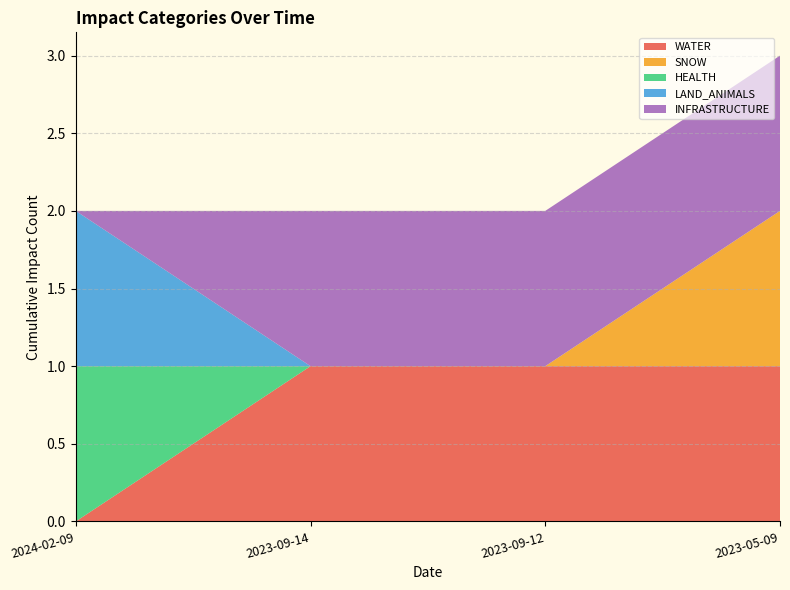

Reading left to right, transcribe all the data shown in this chart.

WATER: 0	1	1	1
SNOW: 0	0	0	1
HEALTH: 1	0	0	0
LAND_ANIMALS: 1	0	0	0
INFRASTRUCTURE: 0	1	1	1